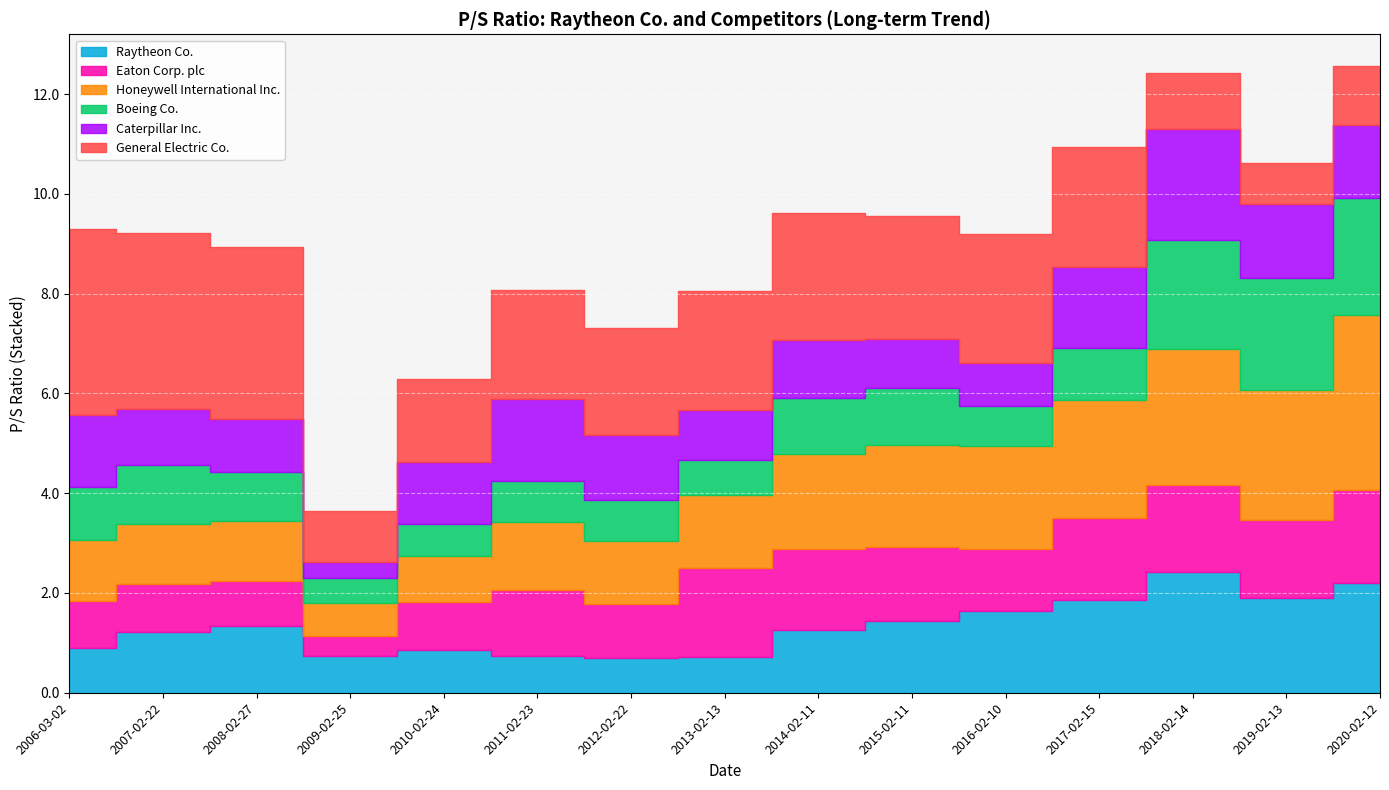

True or false: Eaton Corp. plc and General Electric Co. intersect in this chart.

True